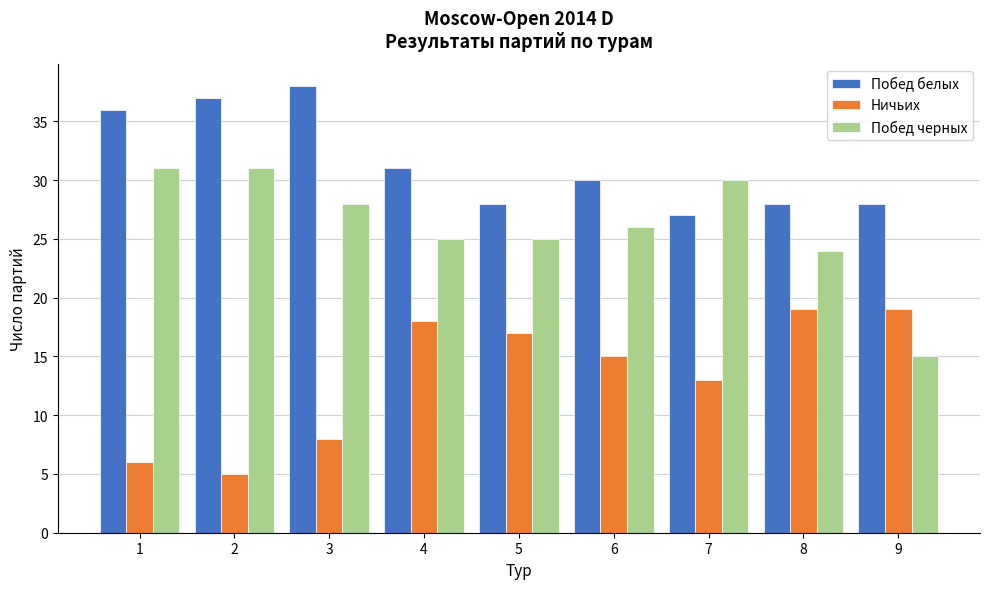

Reading left to right, what are all the values shown in this chart?

Побед белых: 1=36	2=37	3=38	4=31	5=28	6=30	7=27	8=28	9=28
Ничьих: 1=6	2=5	3=8	4=18	5=17	6=15	7=13	8=19	9=19
Побед черных: 1=31	2=31	3=28	4=25	5=25	6=26	7=30	8=24	9=15